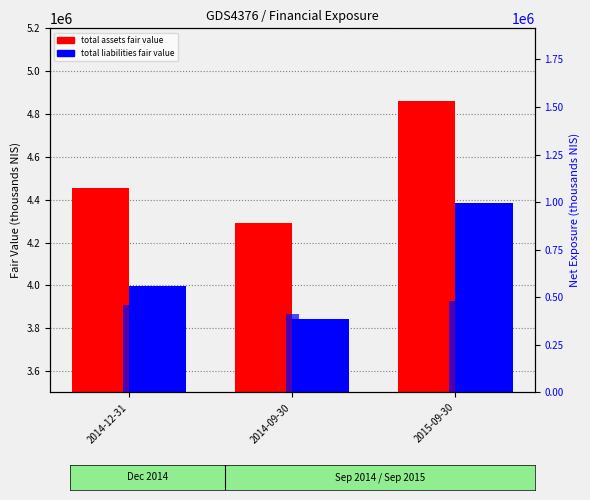

What is the difference between the total assets fair value values at 2014-09-30 and 2015-09-30?

570200